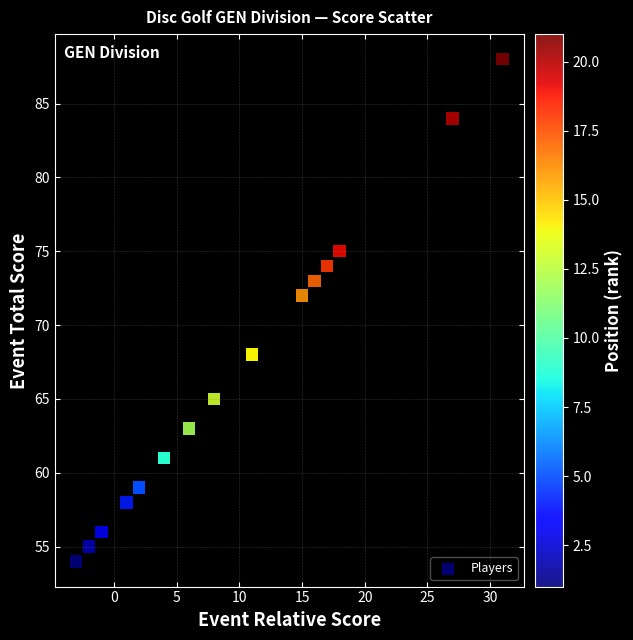

What Y value in the scatter plot is closest to 71?

72